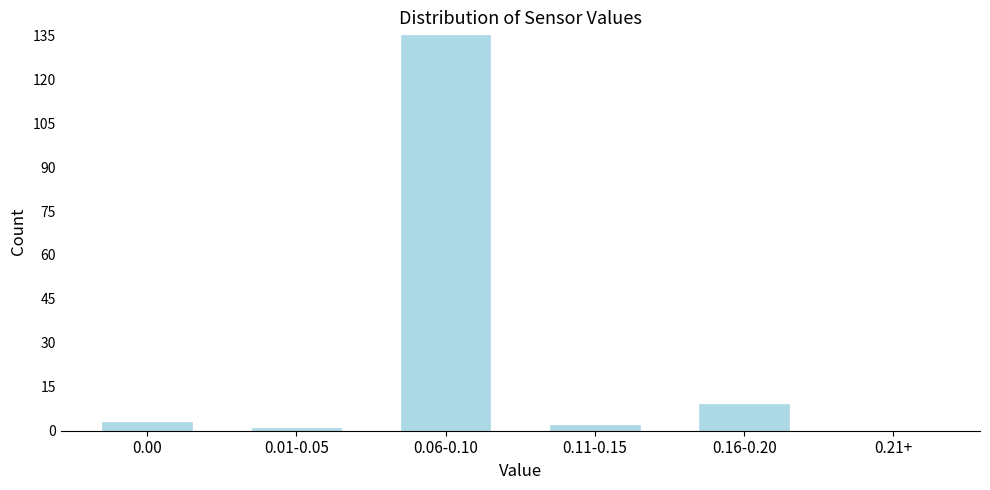

Reading left to right, what are all the values shown in this chart?

0.00=3	0.01-0.05=1	0.06-0.10=135	0.11-0.15=2	0.16-0.20=9	0.21+=0